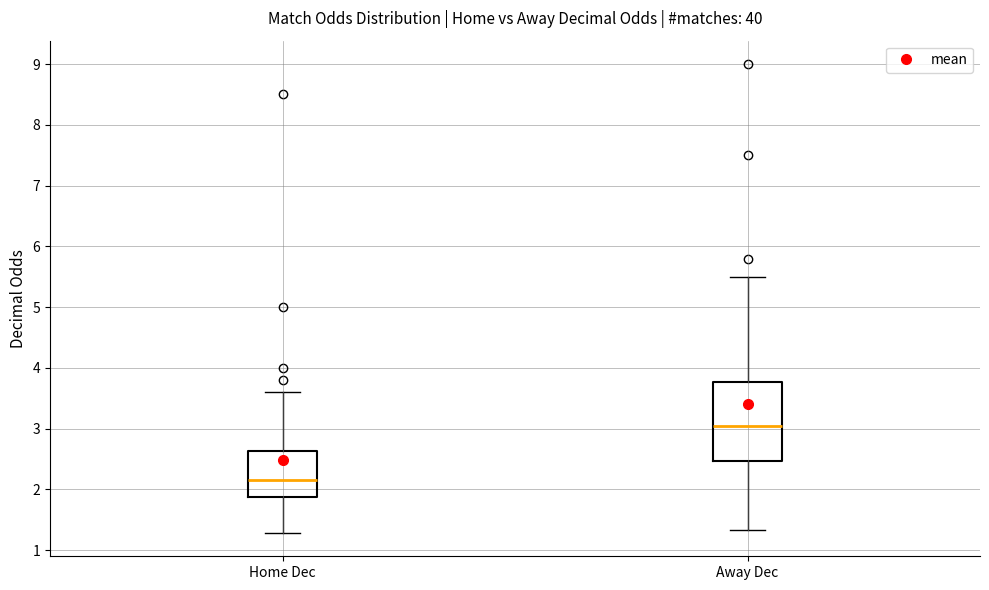

Which box is the tallest, from its lower edge to its upper edge?

Away Dec